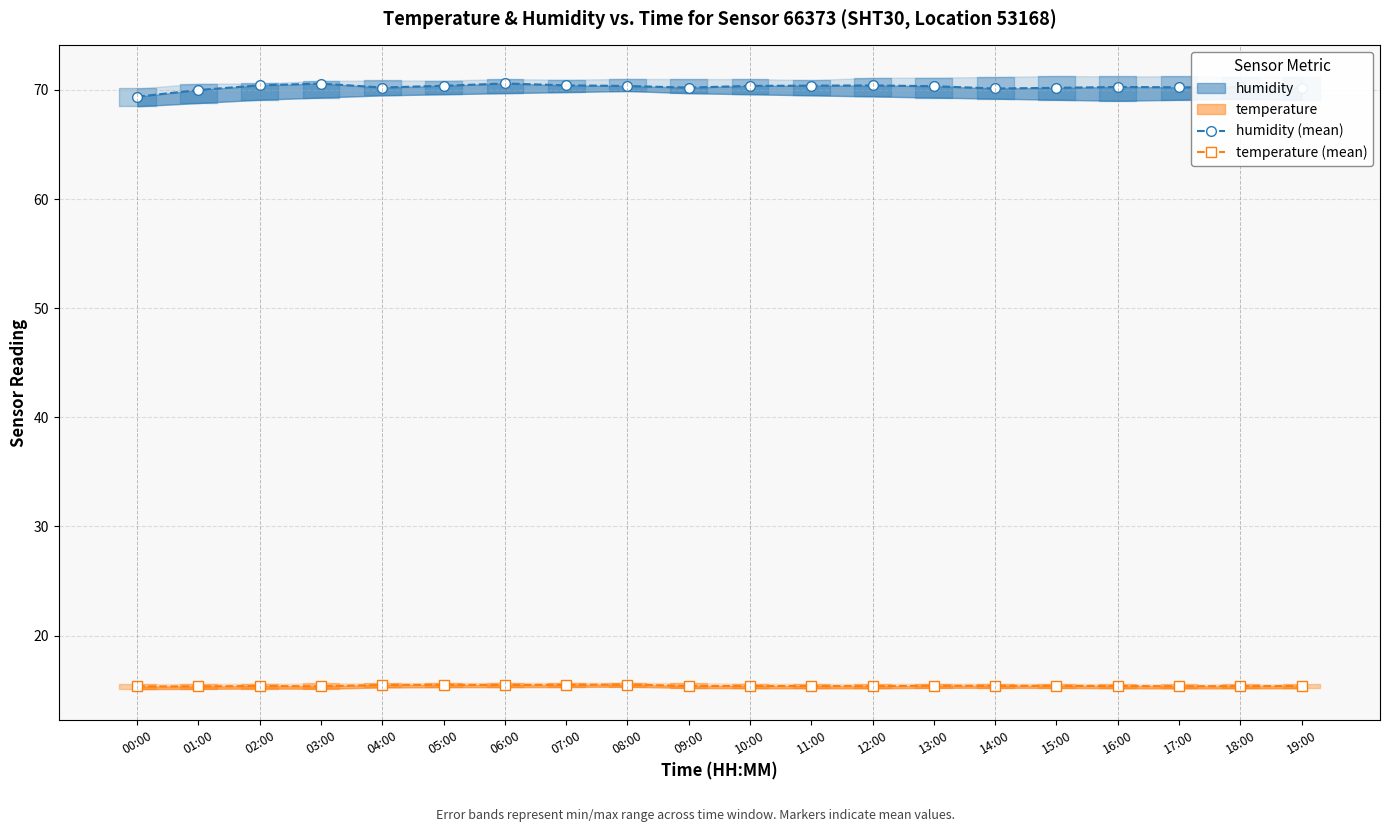

How many lines are shown in the chart?

2